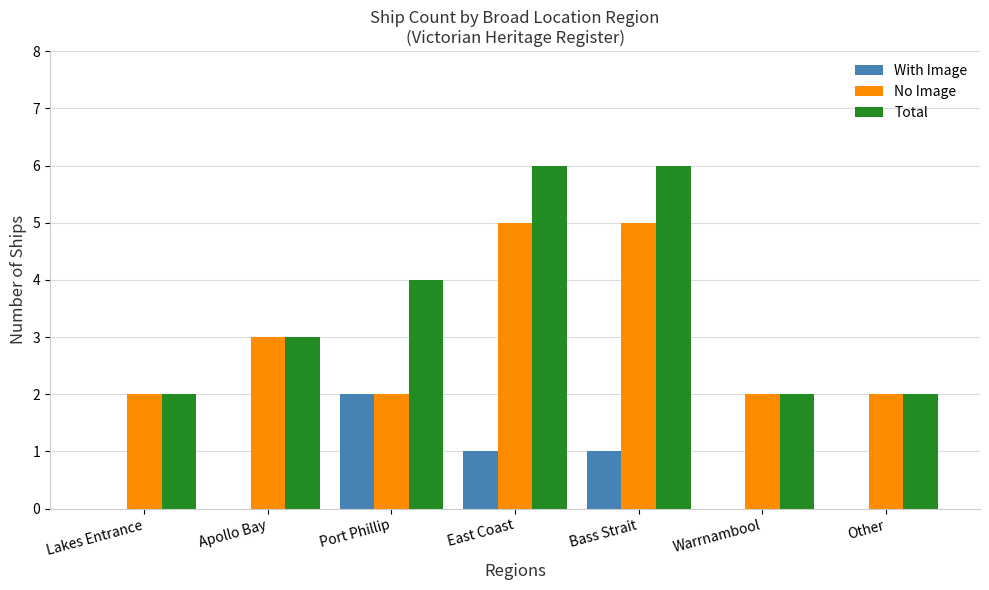

What is the sum of all Total values?

25